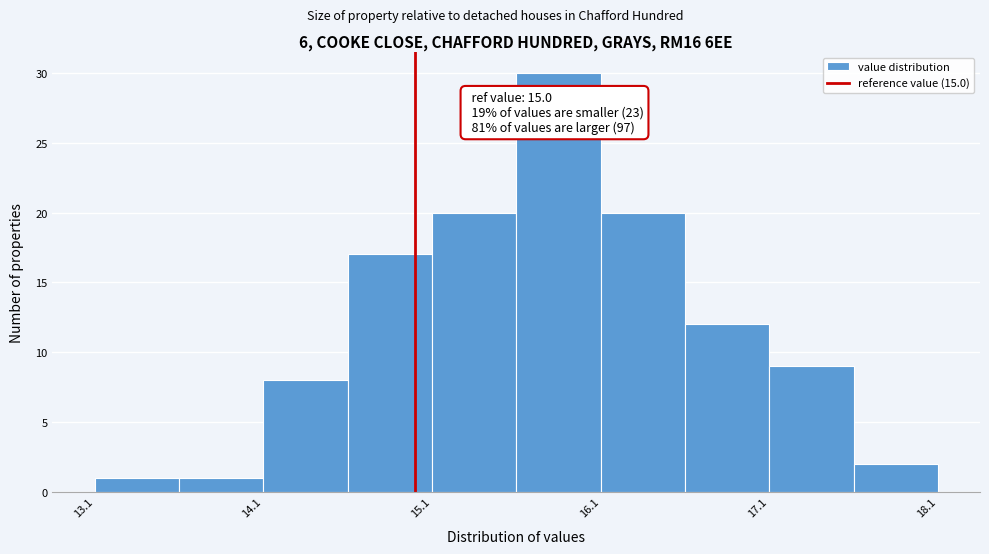

Over which range of the x-axis is the bar tallest?

15.6 to 16.1